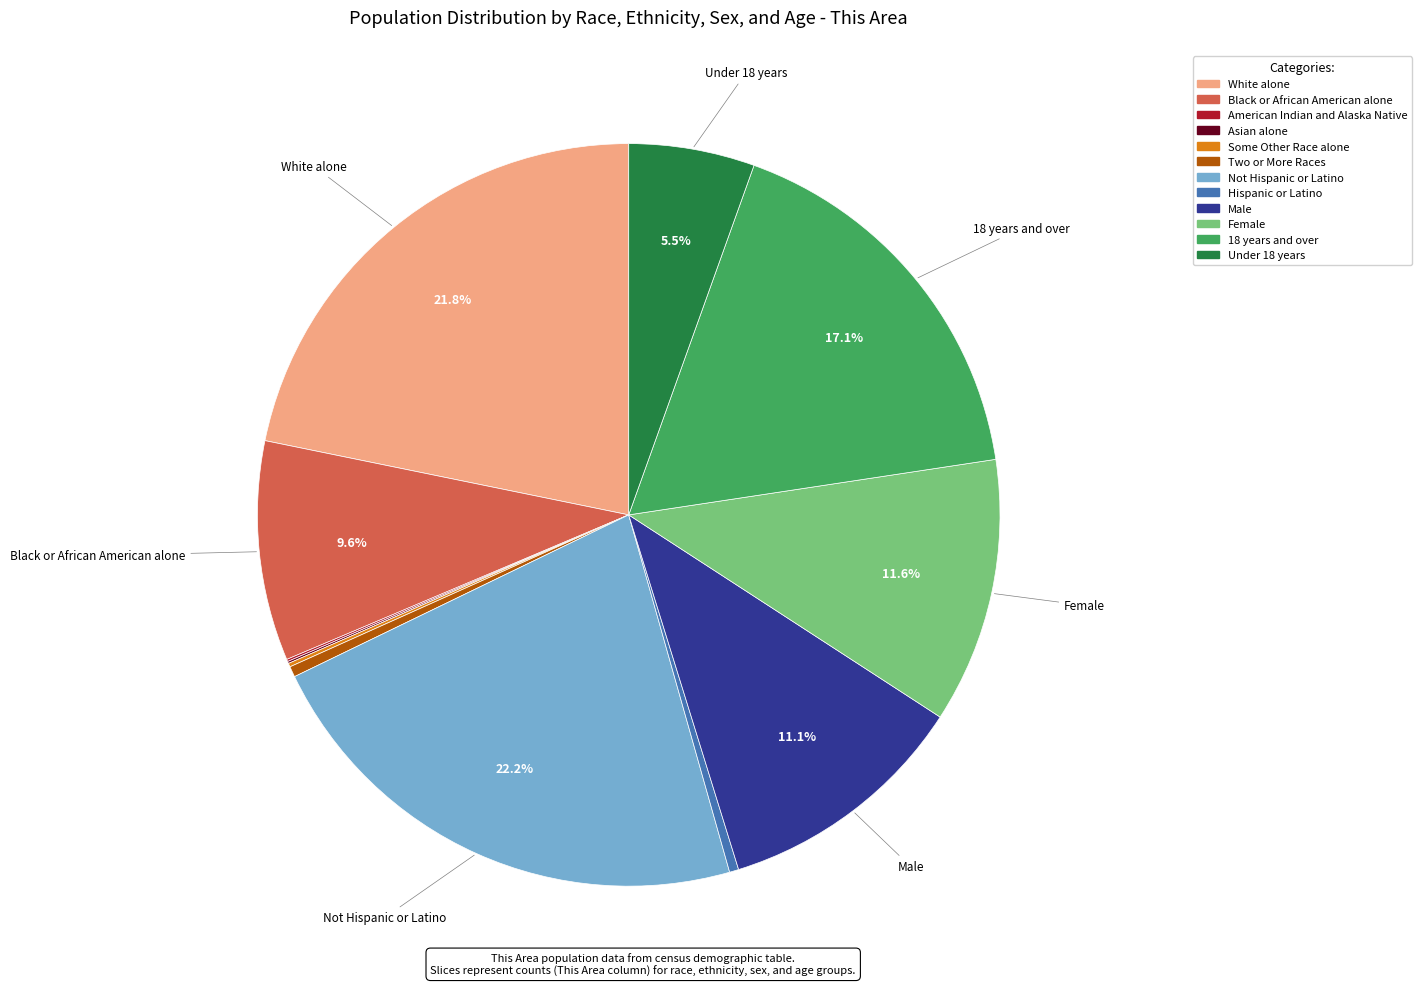

Does any single category account for the majority?

No